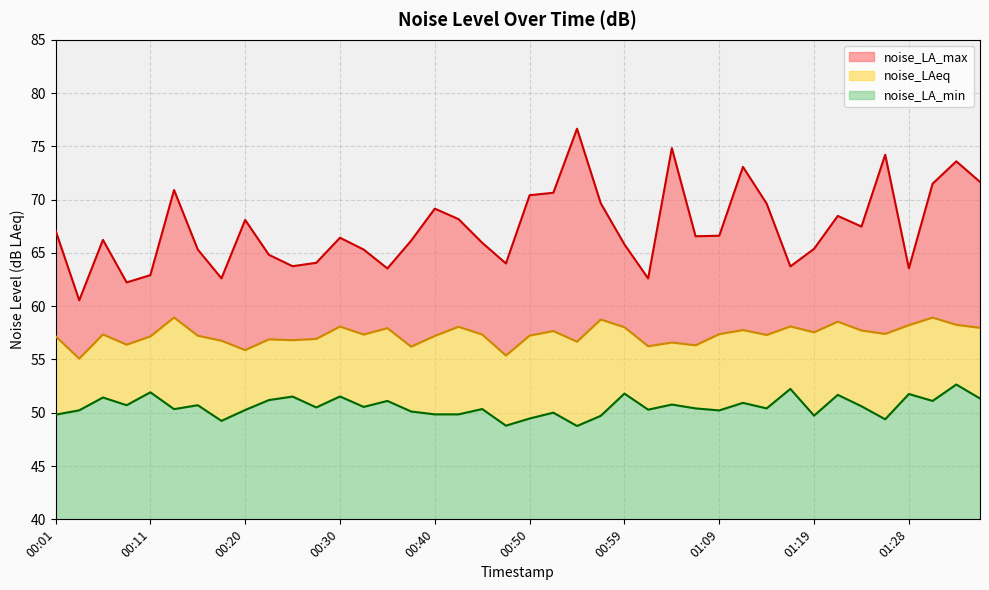

What is the spread (max minus min) of values at 01:33?

20.9